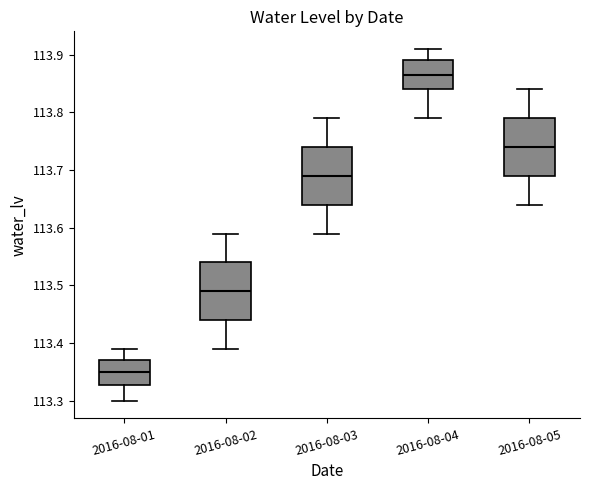

Reading left to right, transcribe this box plot: for each box, give where its median line is, the range the box spans, and where its two whiskers end, as read against the y-axis. The values are not printed on the chart, so give them approximately, as read against the axis.

2016-08-01: median 113.35, box 113.33 to 113.37, whiskers 113.30 to 113.39
2016-08-02: median 113.49, box 113.44 to 113.54, whiskers 113.39 to 113.59
2016-08-03: median 113.69, box 113.64 to 113.74, whiskers 113.59 to 113.79
2016-08-04: median 113.87, box 113.84 to 113.89, whiskers 113.79 to 113.91
2016-08-05: median 113.74, box 113.69 to 113.79, whiskers 113.64 to 113.84